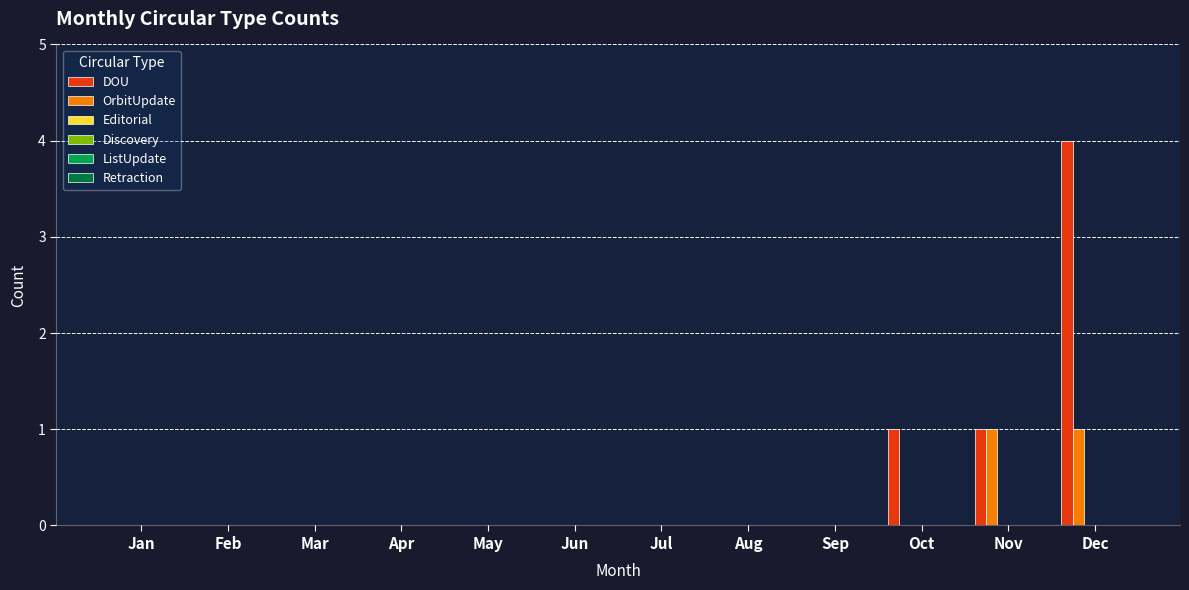

Which series has the largest total across all categories?

DOU